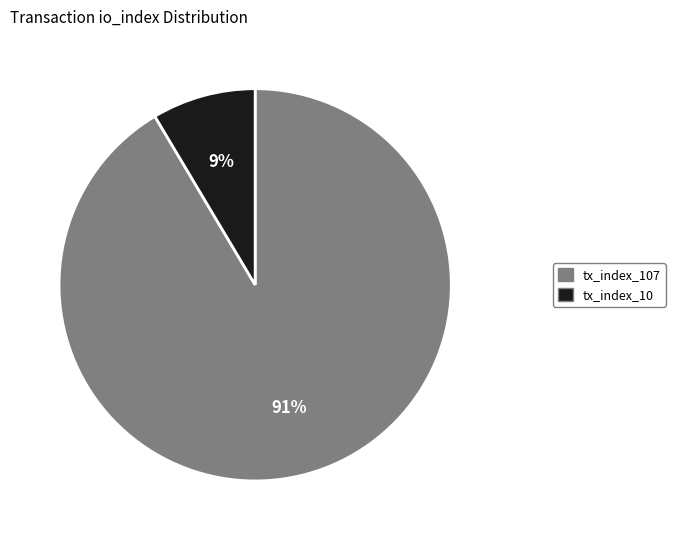

How many segments does this pie chart have?

2